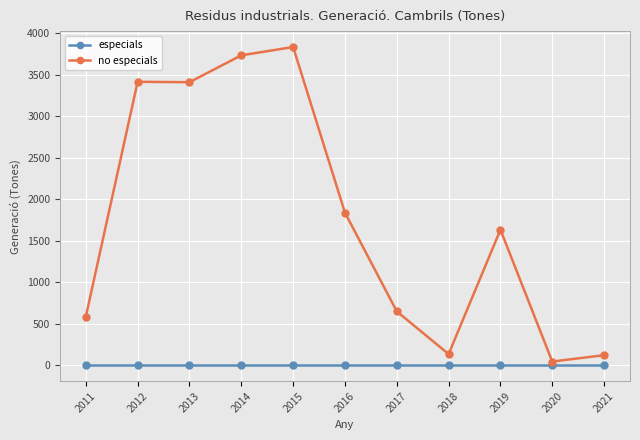

At which category is the sum across all series the highest?

2015